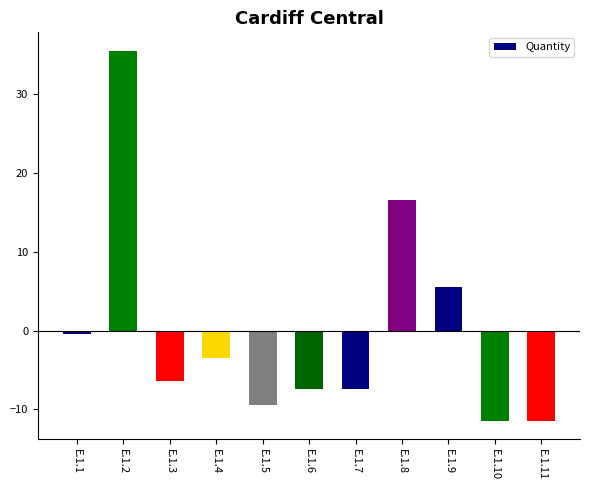

Reading left to right, transcribe all the data shown in this chart.

E.1.1=-0.5	E.1.2=35.5	E.1.3=-6.5	E.1.4=-3.5	E.1.5=-9.5	E.1.6=-7.5	E.1.7=-7.5	E.1.8=16.5	E.1.9=5.5	E.1.10=-11.5	E.1.11=-11.5